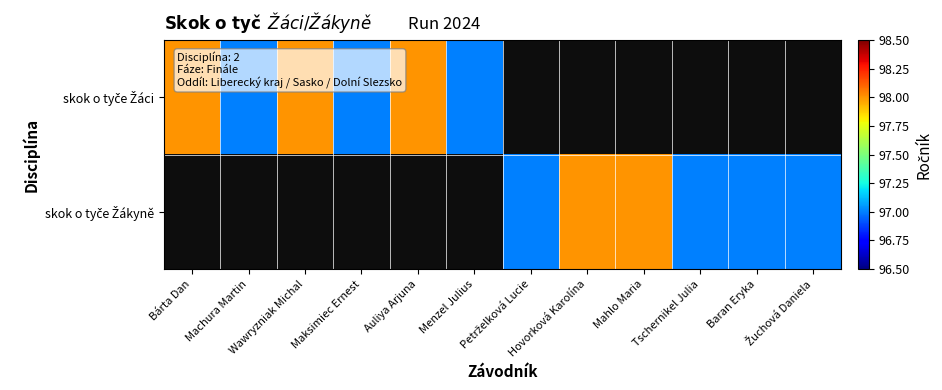

At which label is skok o tyče Žáci closest to 97?

Machura Martin